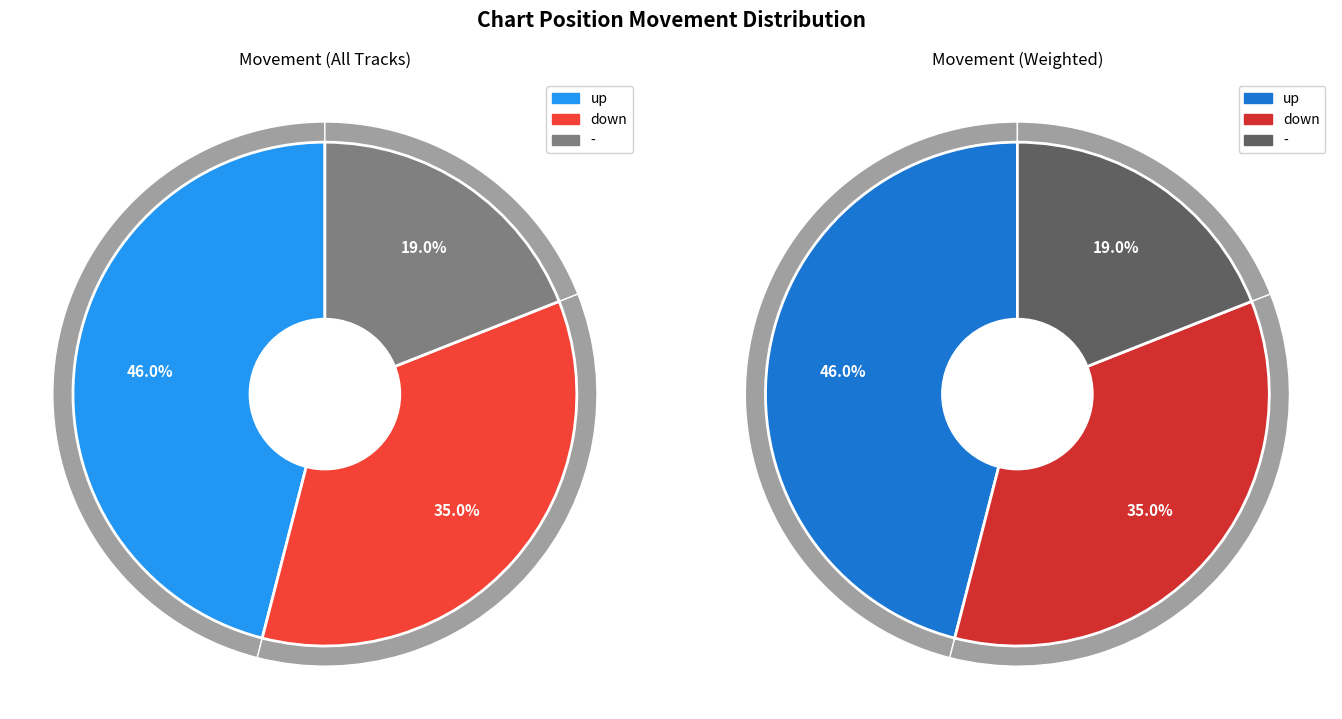

Is it true that - is 19% of the pie?

True